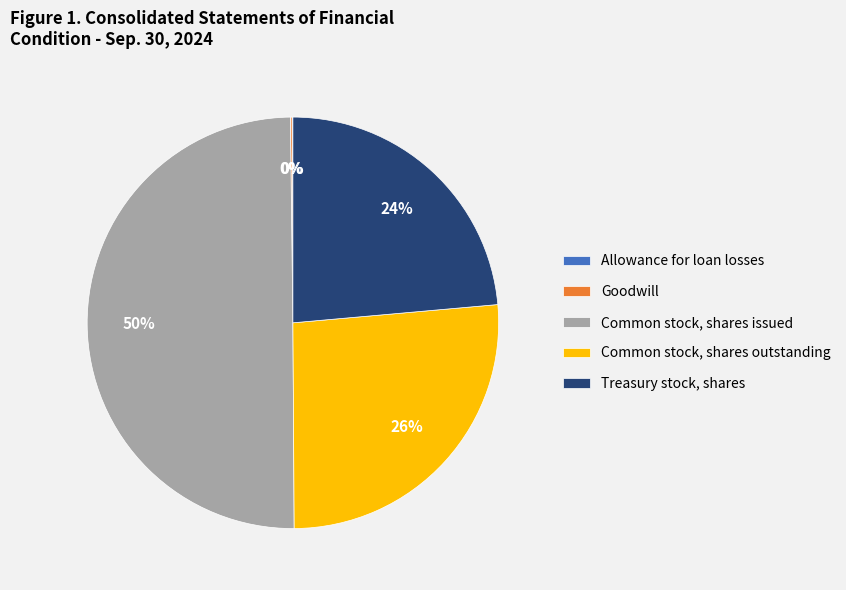

To the nearest percent, what is the average slice percentage?

20%